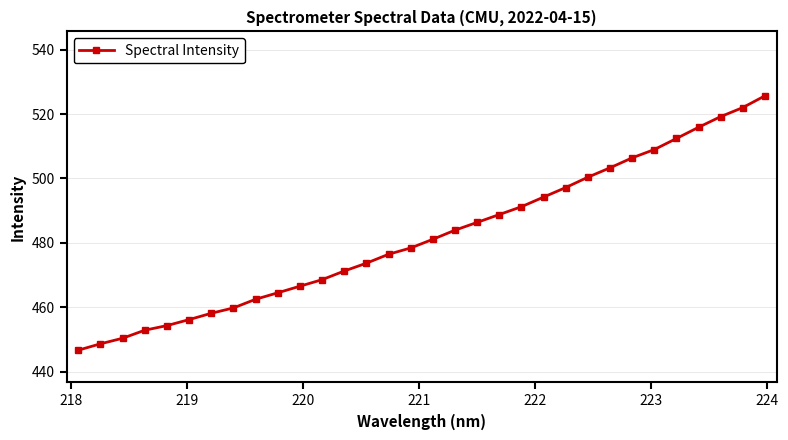

What is the value of the 28th point from the left?

512.4